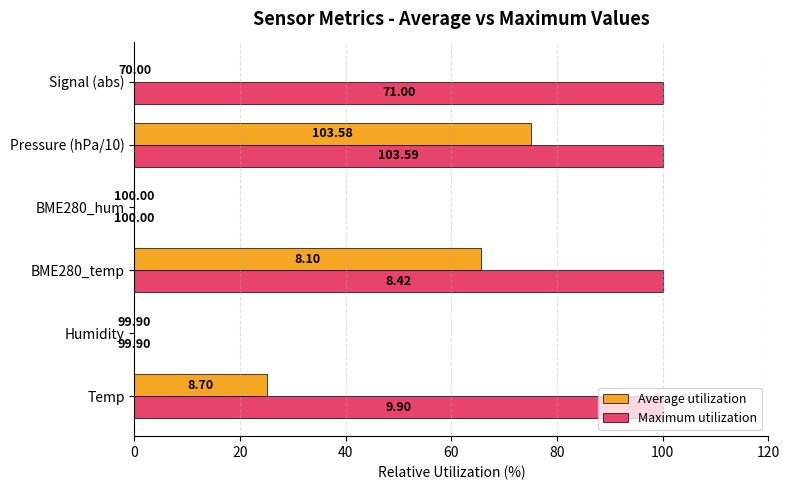

What are all the series names shown in the legend?

Average utilization, Maximum utilization